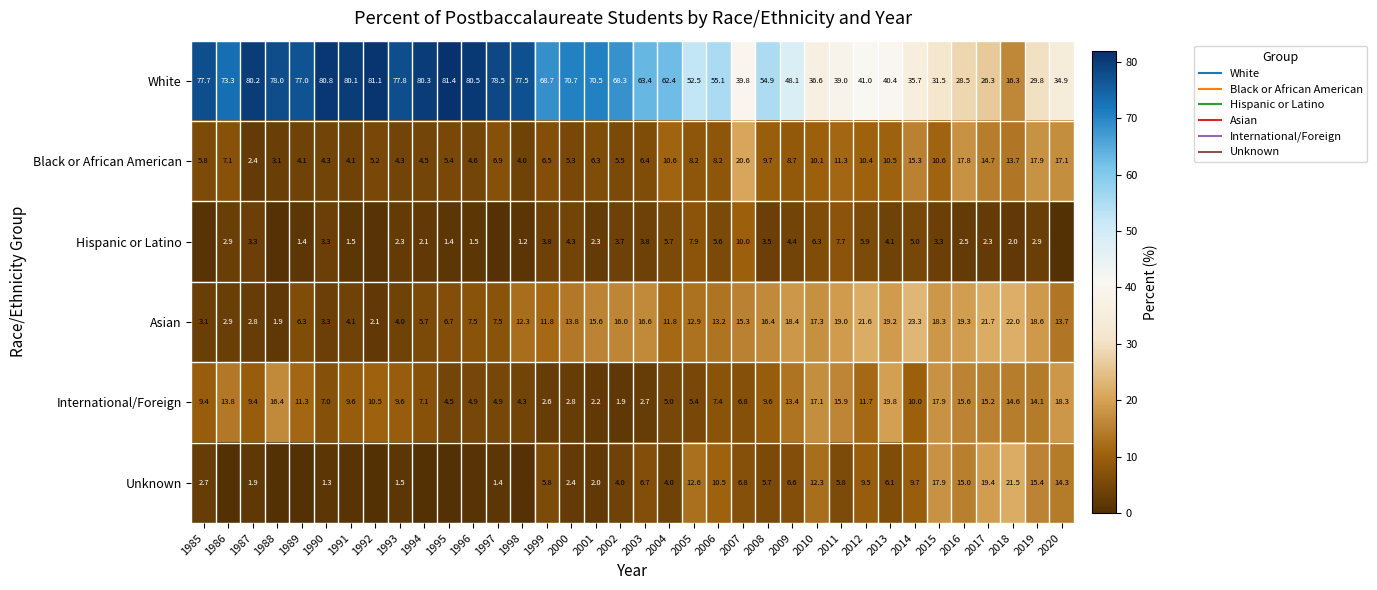

What is the sum of all Asian values?

446.0